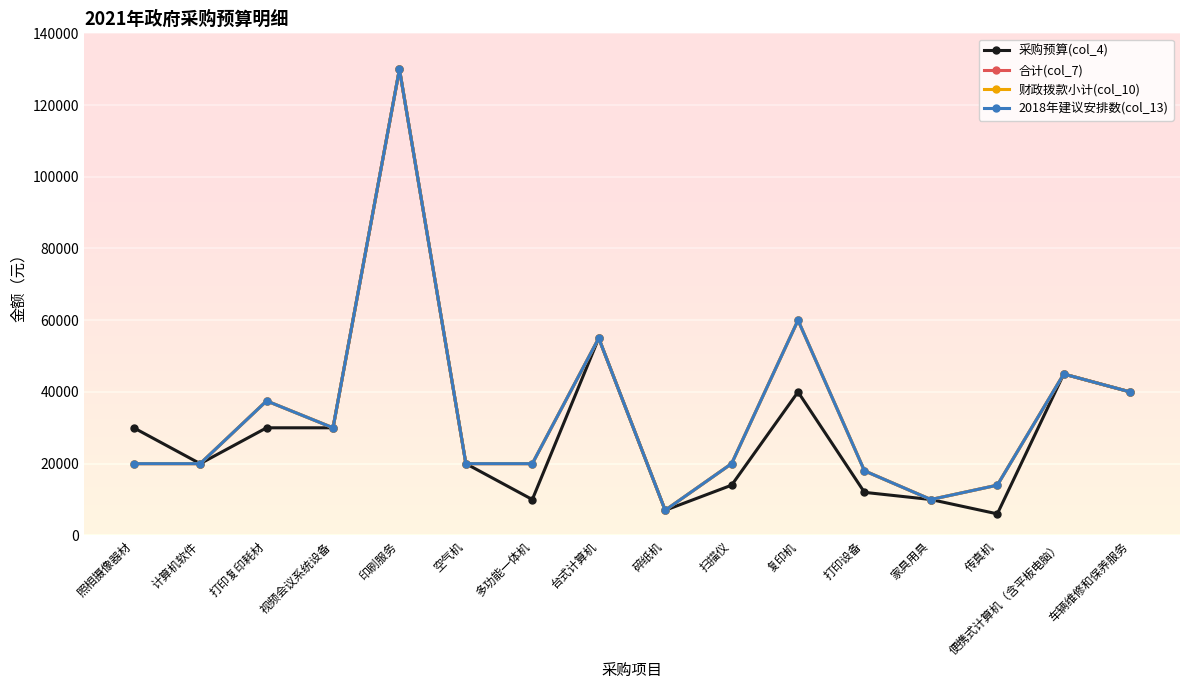

Does the chart have visible grid lines?

Yes